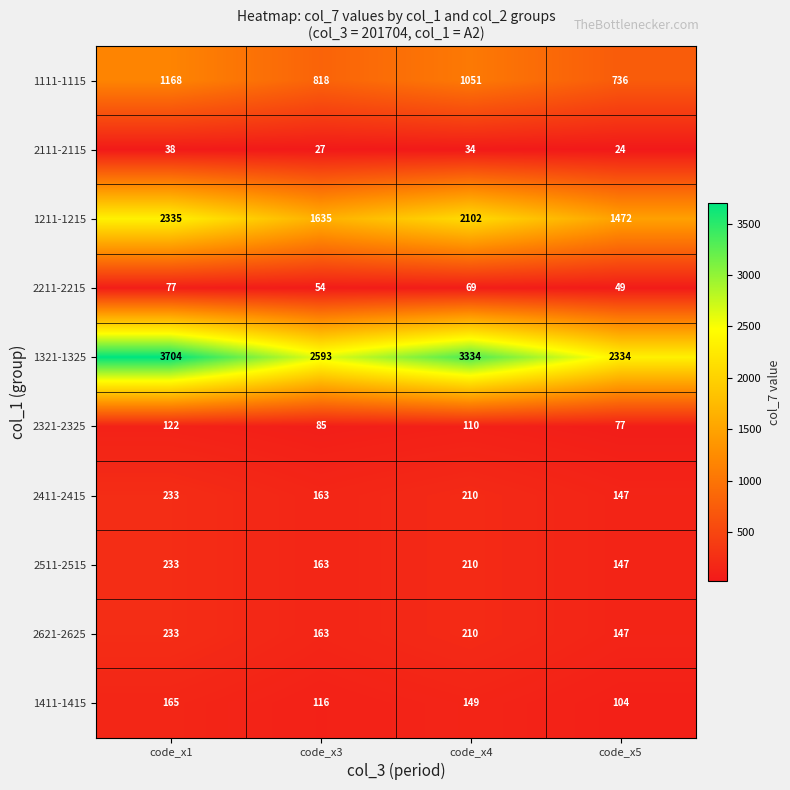

Count the number of data series in this chart.

10